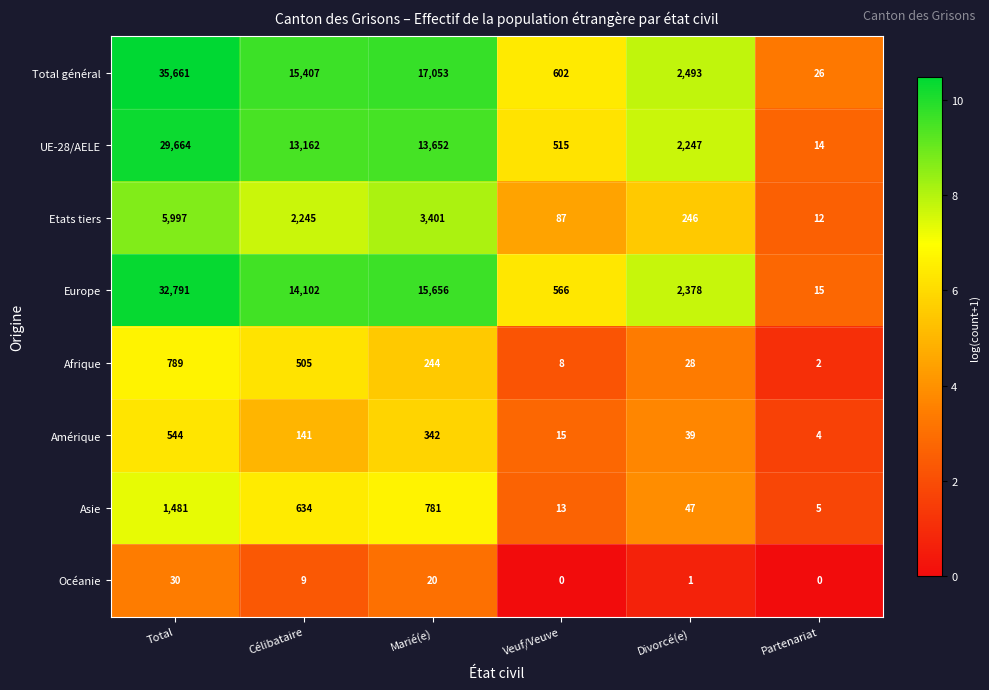

What is the difference between the maximum and second lowest values in the Asie series?

1468